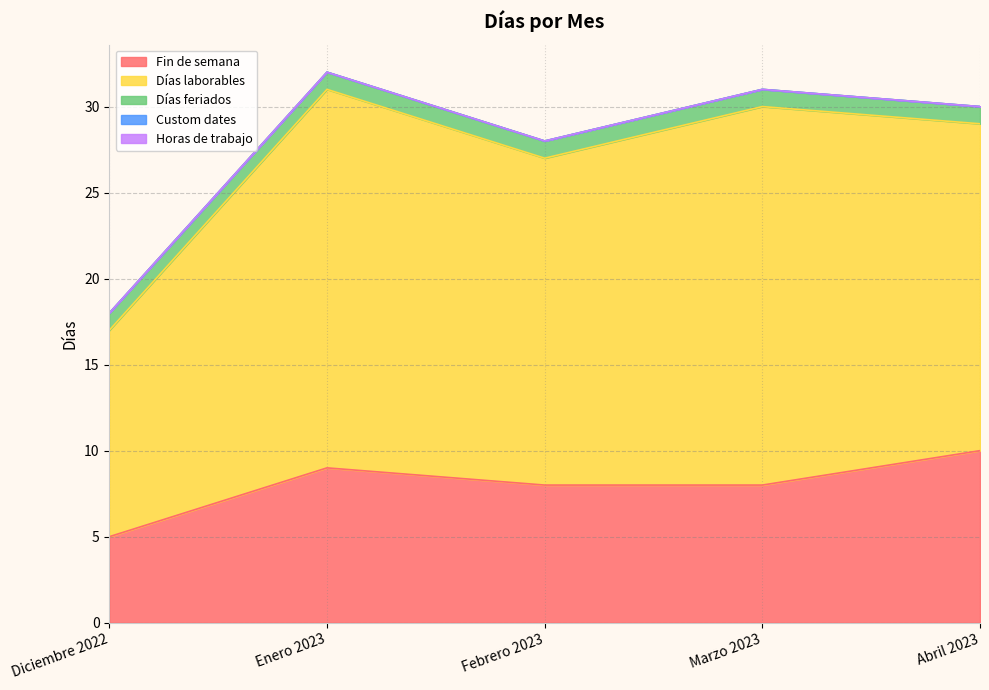

True or false: Fin de semana has more than 0 interior local peaks.

True